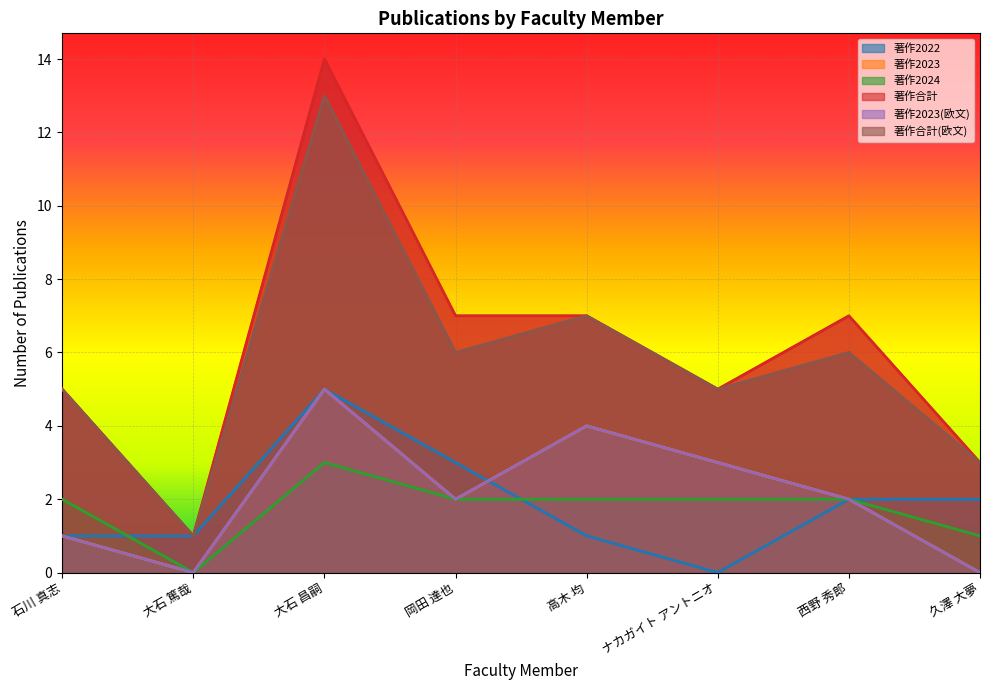

How many data points does each series have?

8